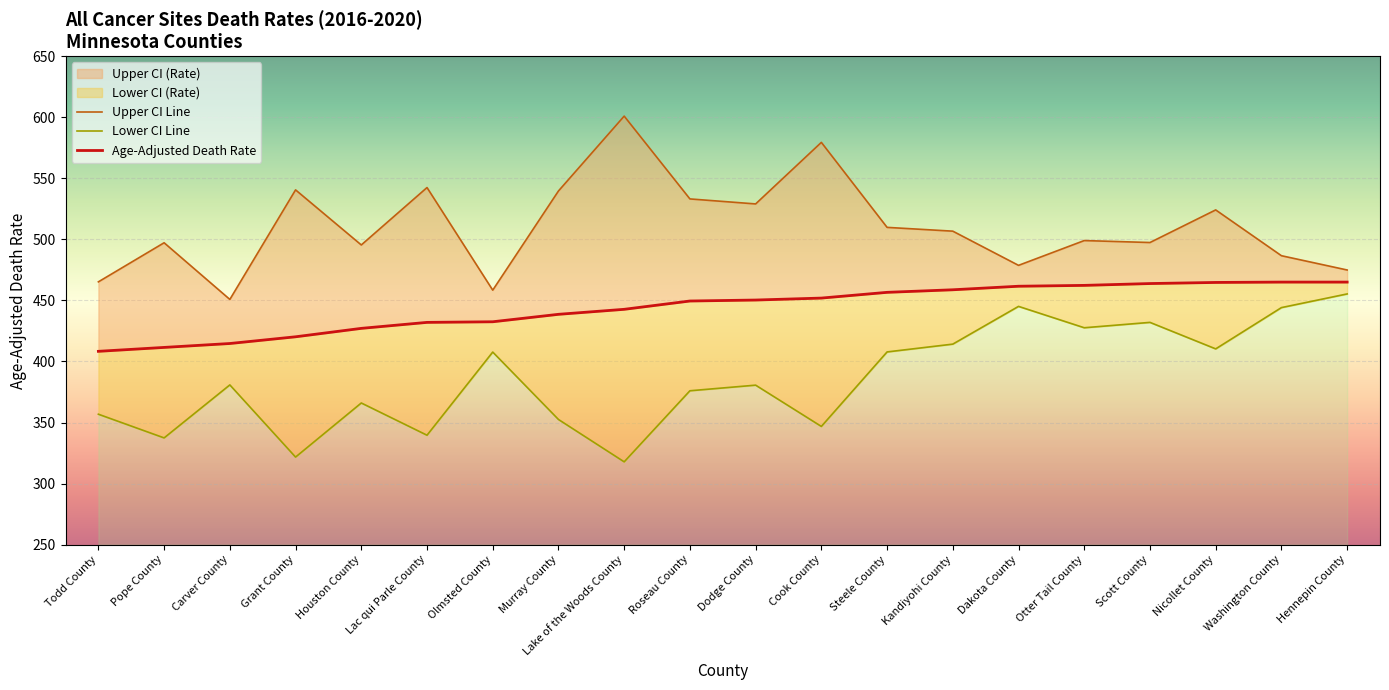

What is the difference between the second highest and second lowest values in the Upper CI Line series?

121.0